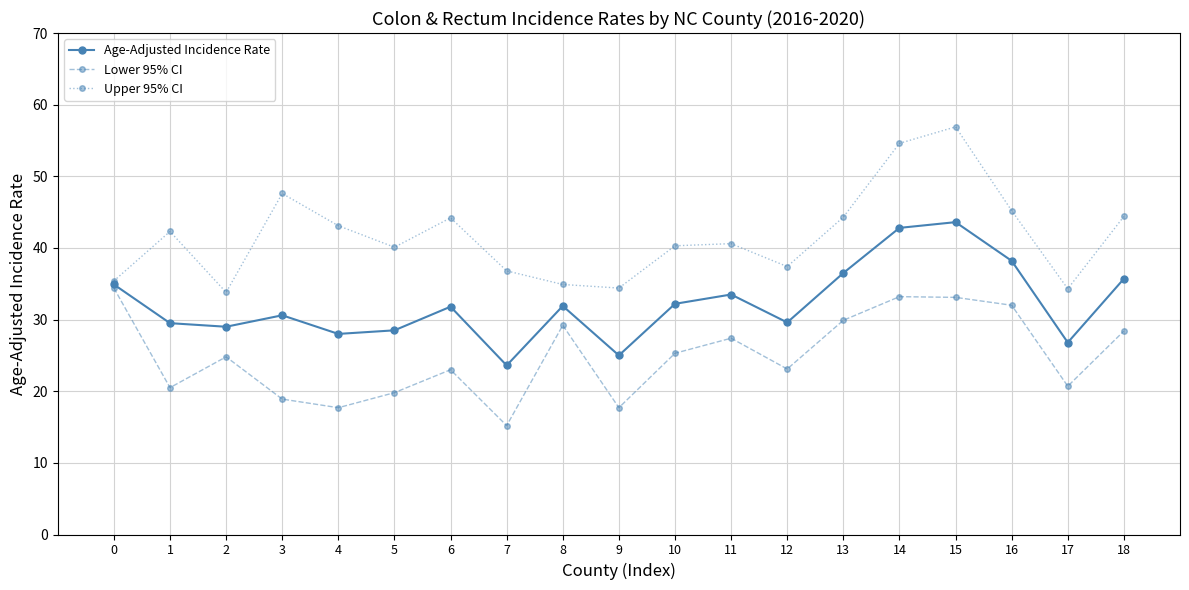

What is the difference between the highest and lowest values at 15?

23.8